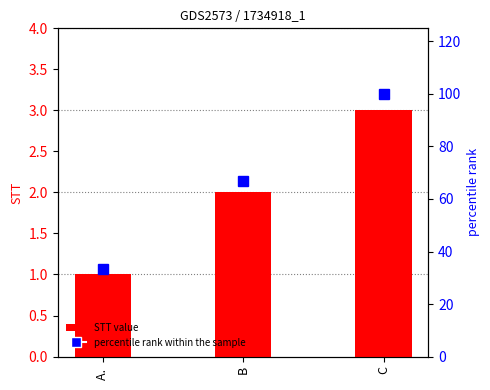

What is the label of the 2nd bar from the right?

B